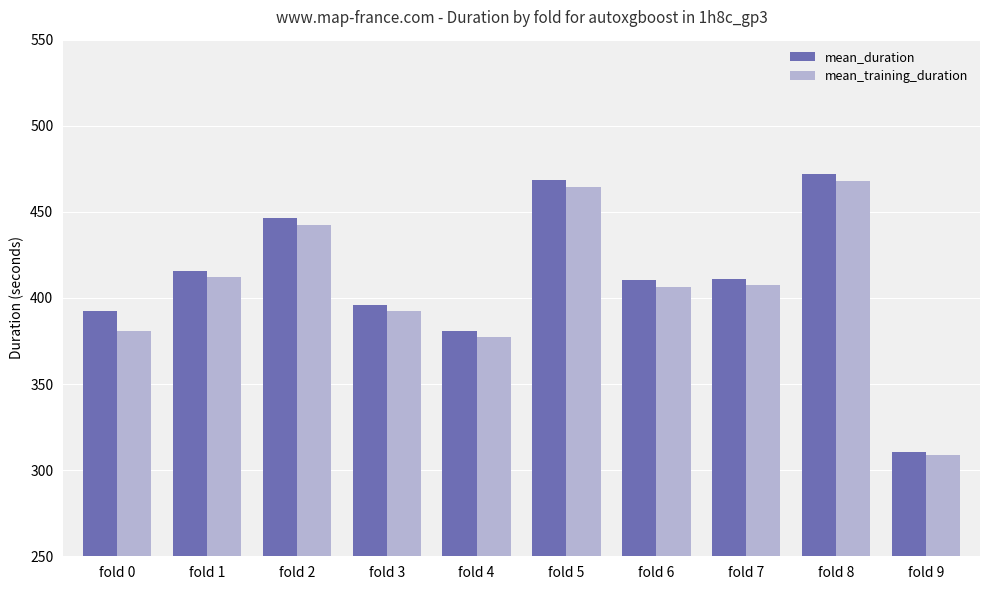

What is the value of the mean_training_duration bar at the 1st from the left?

380.7